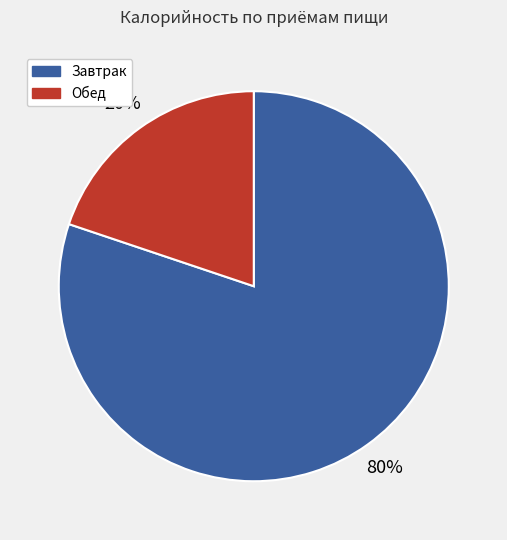

Rank the categories by value from lowest to highest.

Обед, Завтрак